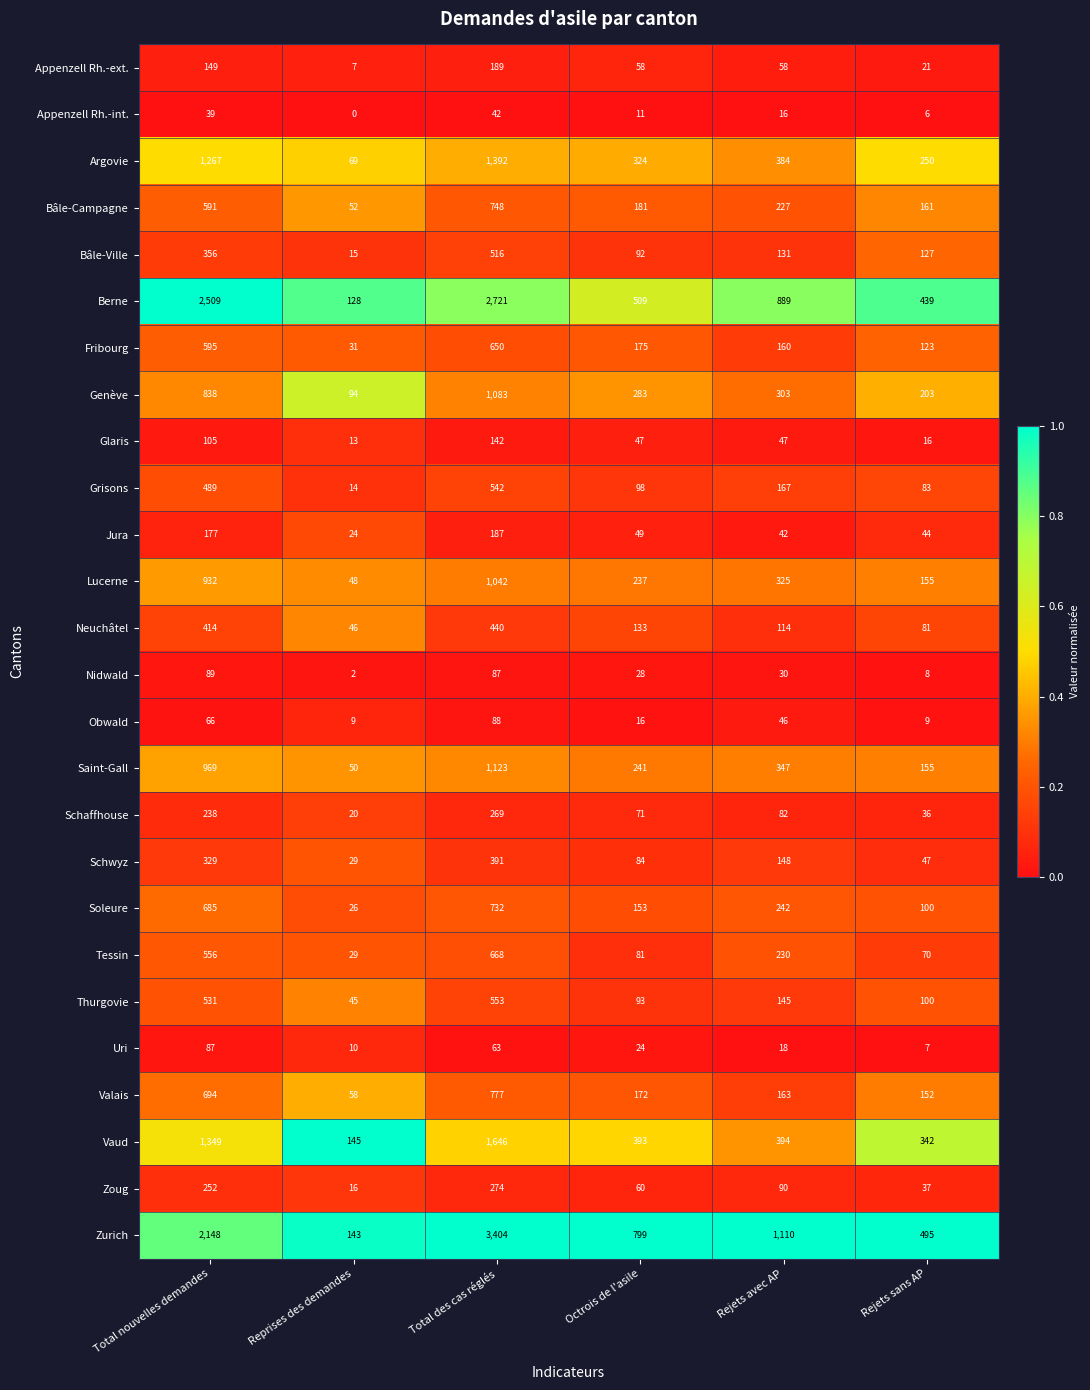

How many distinct data groups are displayed?

26